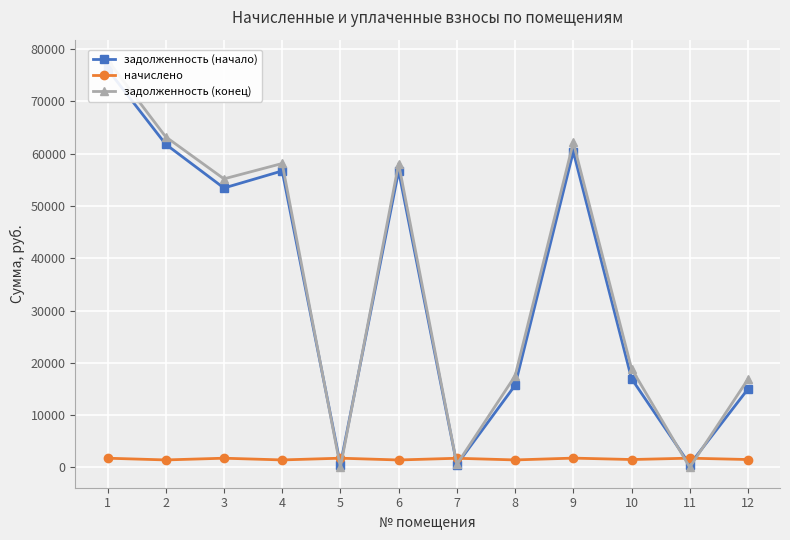

Reading left to right, transcribe all the data shown in this chart.

задолженность (начало): 1=76169.6	2=61804.9	3=53438.2	4=56707.7	5=528.1	6=56687.9	7=524.3	8=15692.4	9=60385.1	10=16972.6	11=529.7	12=14992.4
начислено: 1=1750.3	2=1420.3	3=1750.3	4=1420.3	5=1752.9	6=1412.6	7=1740.1	8=1420.3	9=1768.3	10=1497.0	11=1758.0	12=1497.0
задолженность (конец): 1=77920.0	2=63225.2	3=55188.5	4=58127.9	5=0.0	6=58100.5	7=580.0	8=17489.0	9=62153.4	10=18889.2	11=0.0	12=16868.1